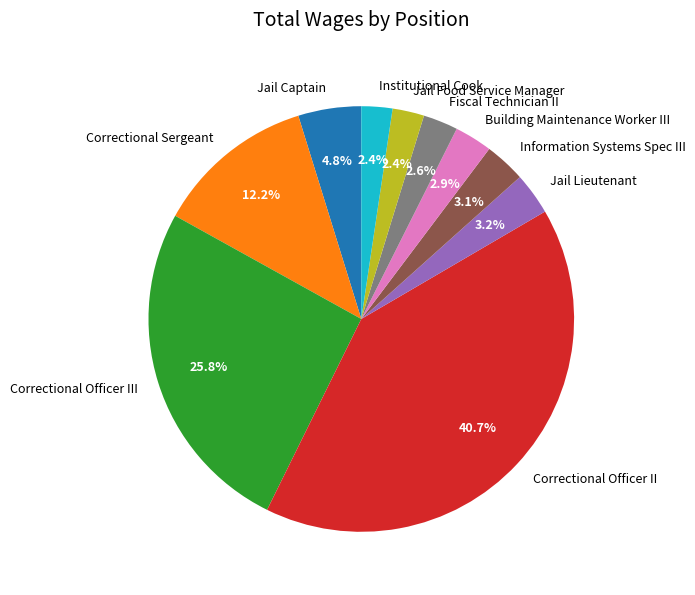

How many segments does this pie chart have?

10